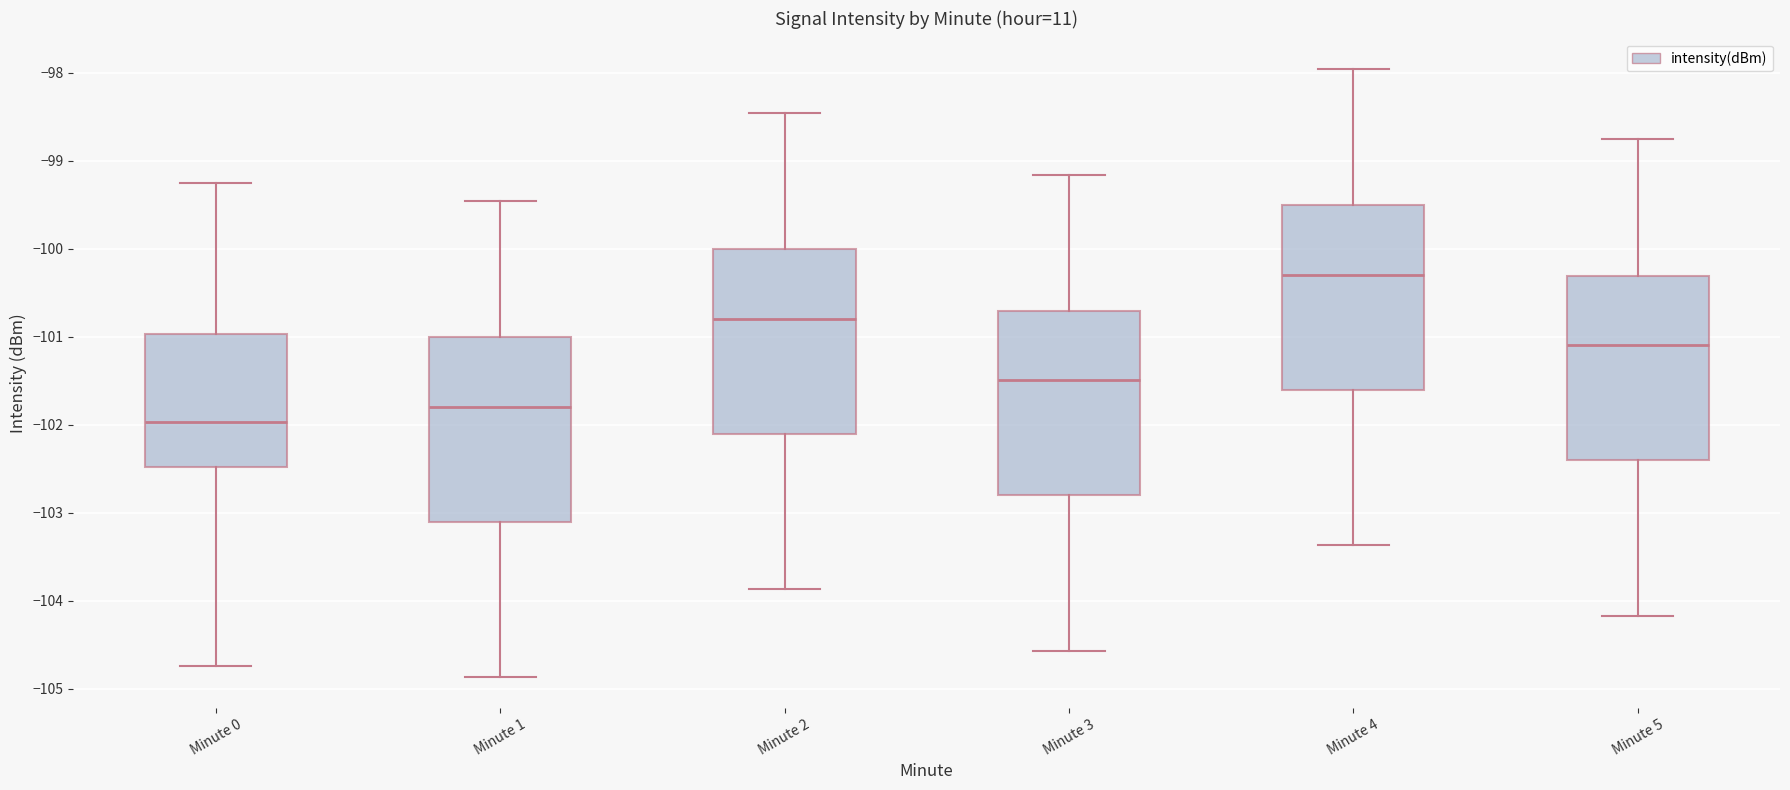

Reading left to right, read every box against the y-axis: the position of its median line, the range the box covers, and the ends of its whiskers. The values are not printed on the chart, so give them approximately, as read against the axis.

Minute 0: median -102.0, box -102.5 to -101.0, whiskers -104.7 to -99.3
Minute 1: median -101.8, box -103.1 to -101.0, whiskers -104.9 to -99.5
Minute 2: median -100.8, box -102.1 to -100.0, whiskers -103.9 to -98.5
Minute 3: median -101.5, box -102.8 to -100.7, whiskers -104.6 to -99.2
Minute 4: median -100.3, box -101.6 to -99.5, whiskers -103.4 to -98.0
Minute 5: median -101.1, box -102.4 to -100.3, whiskers -104.2 to -98.8